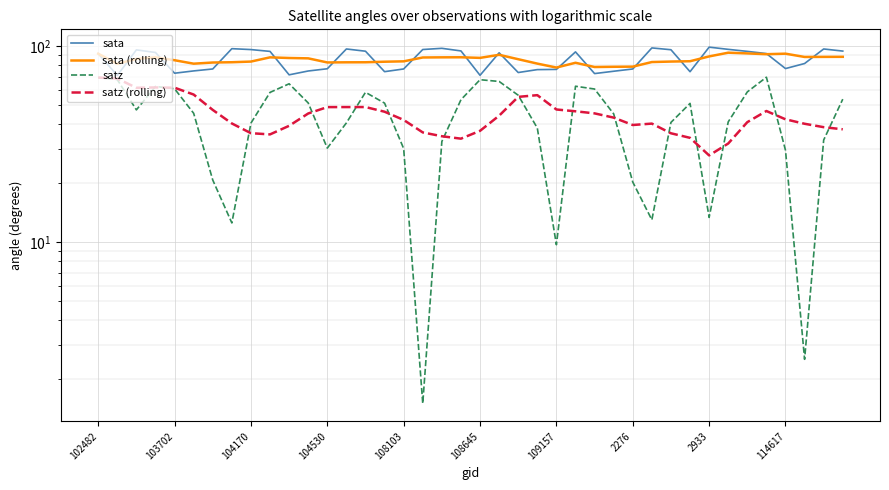

True or false: sata and satz cross at least once.

False